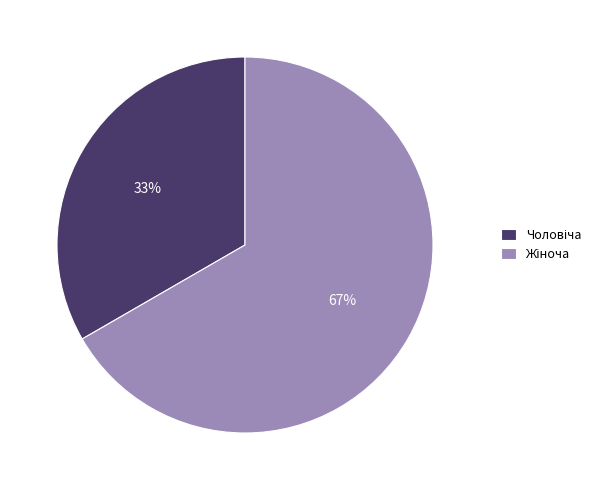

To the nearest percent, what is the average slice percentage?

50%